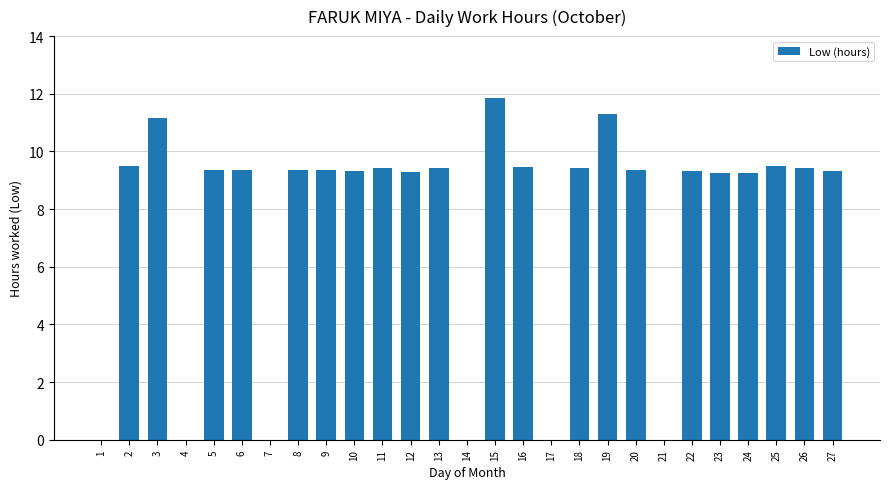

The chart shows a value of 2.4 at 26. True or false?

False